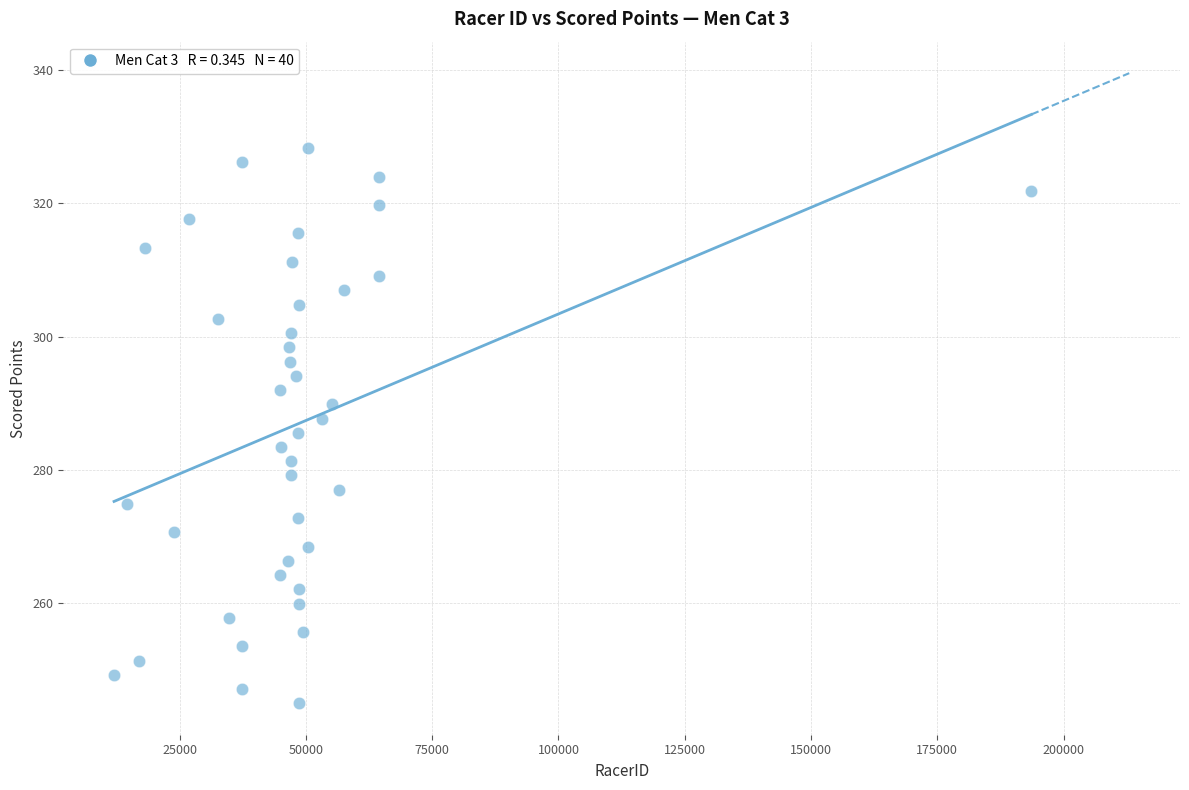

What is the range of Y values (max minus min)?

83.4